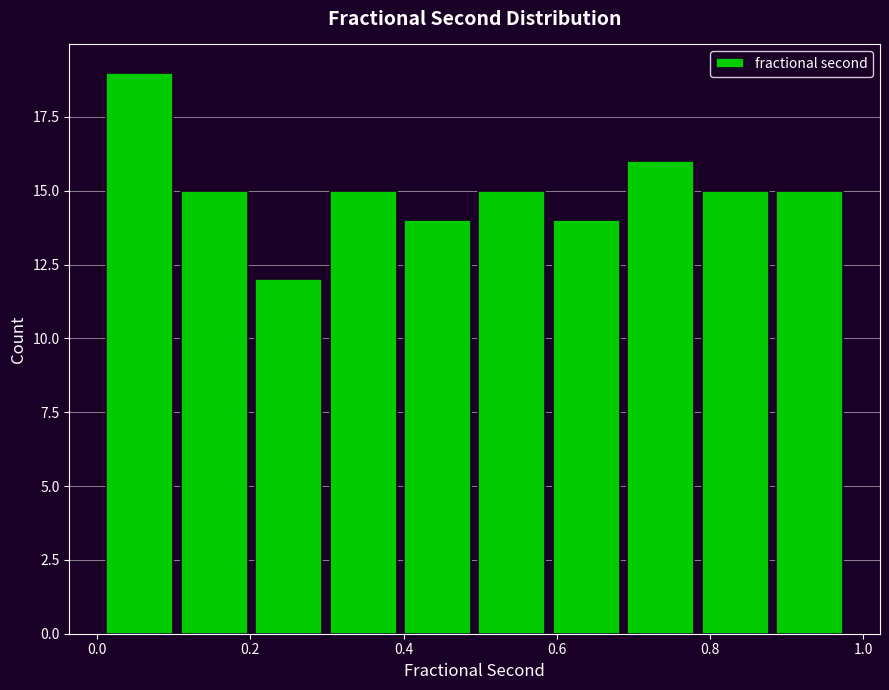

Reading left to right, list every bar in this chart as the range it spans on the x-axis followed by its height. Neither the bar edges nor the heights are printed on the chart, so give them approximately, as read against the axes.

0.00 to 0.10: 19
0.10 to 0.20: 15
0.20 to 0.30: 12
0.30 to 0.40: 15
0.40 to 0.50: 14
0.50 to 0.60: 15
0.60 to 0.68: 14
0.68 to 0.78: 16
0.78 to 0.88: 15
0.88 to 0.98: 15